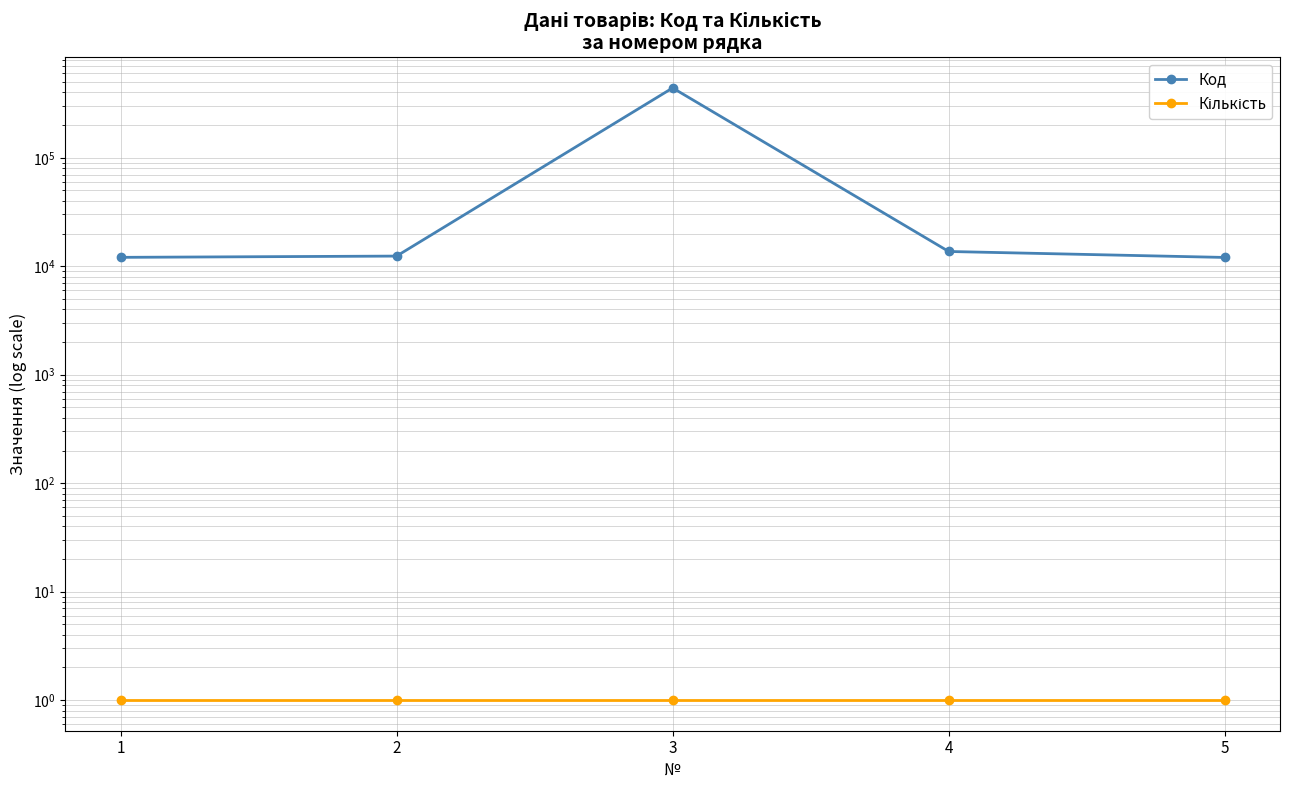

Which series has the largest total across all categories?

Код